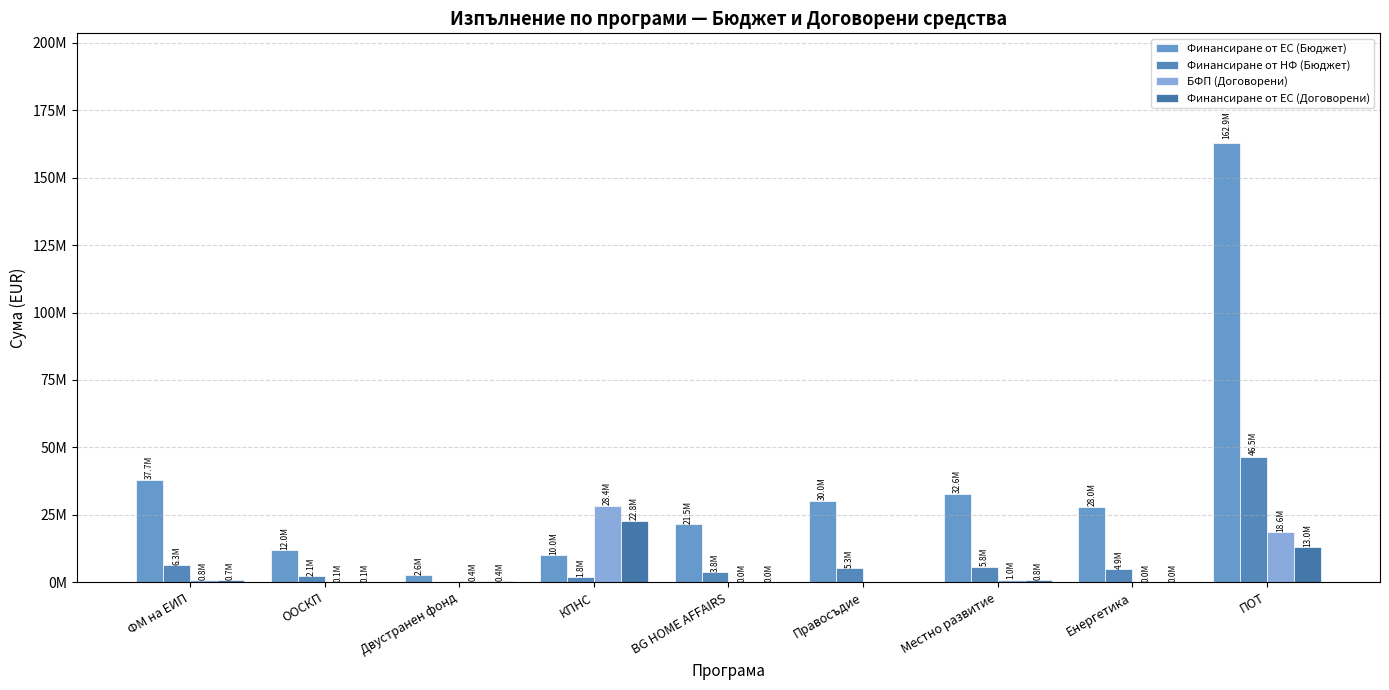

Which series has the widest spread of values?

Финансиране от ЕС (Бюджет)